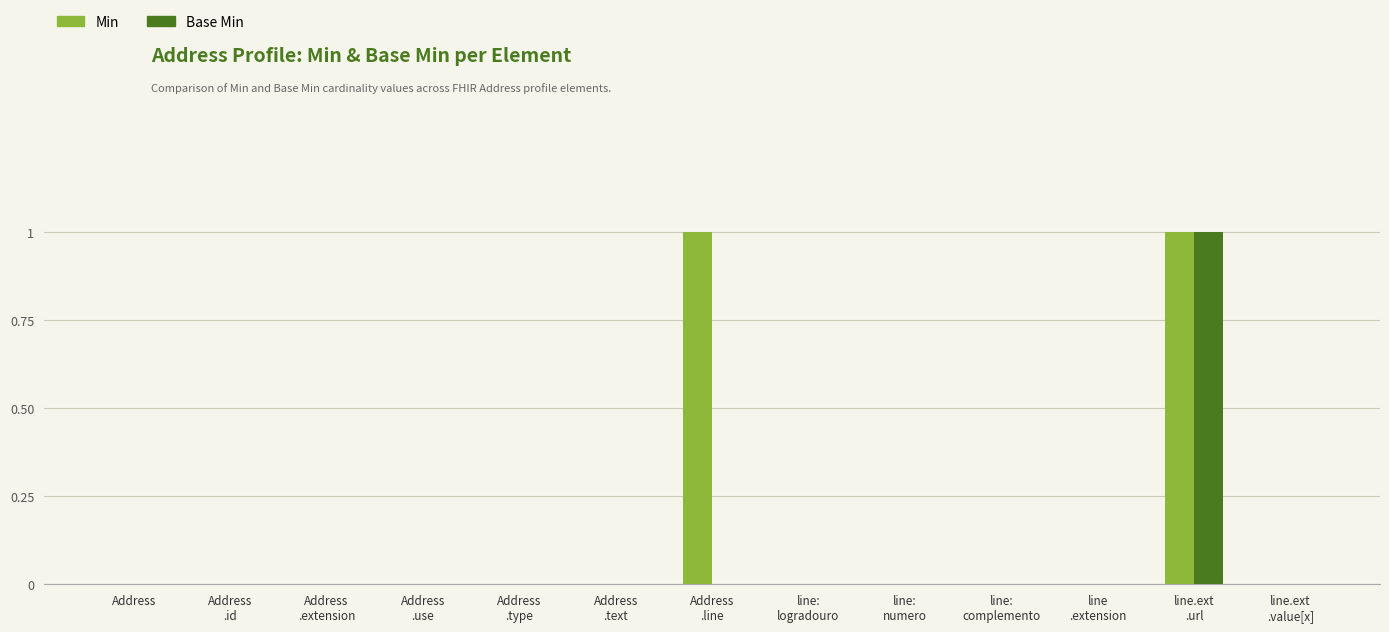

What are all the series names shown in the legend?

Min, Base Min